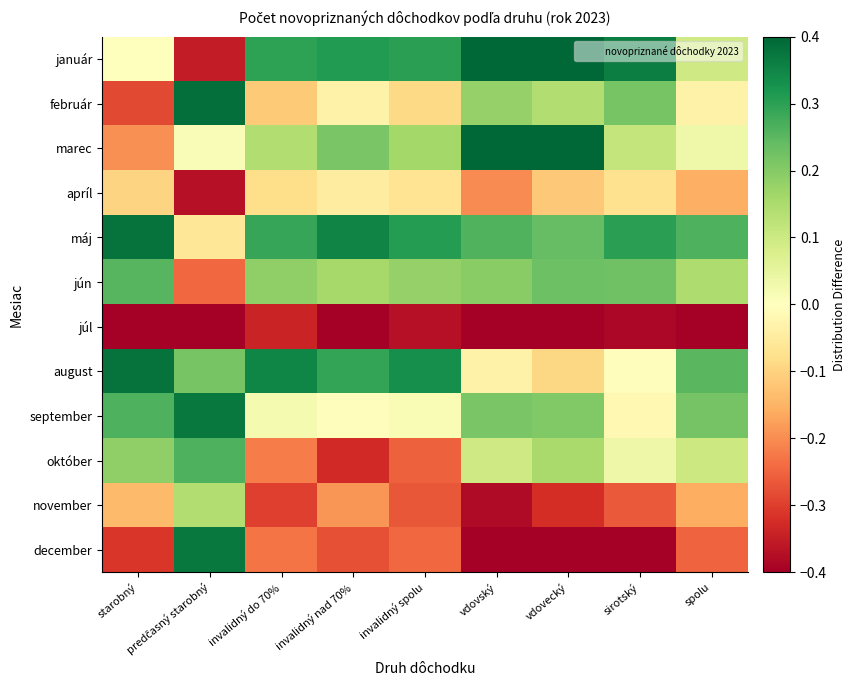

How many distinct data groups are displayed?

12